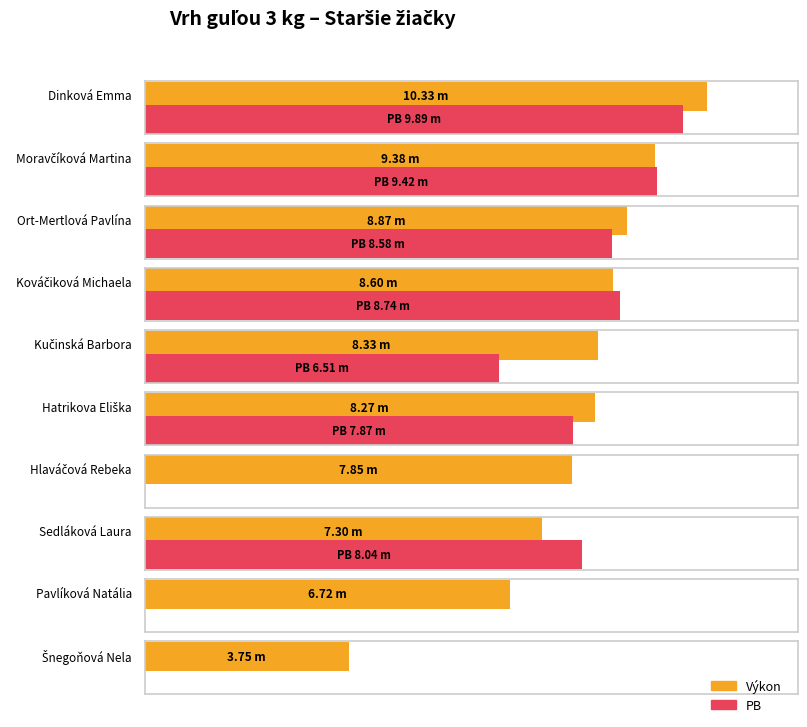

What is the sum of all PB values?

59.0